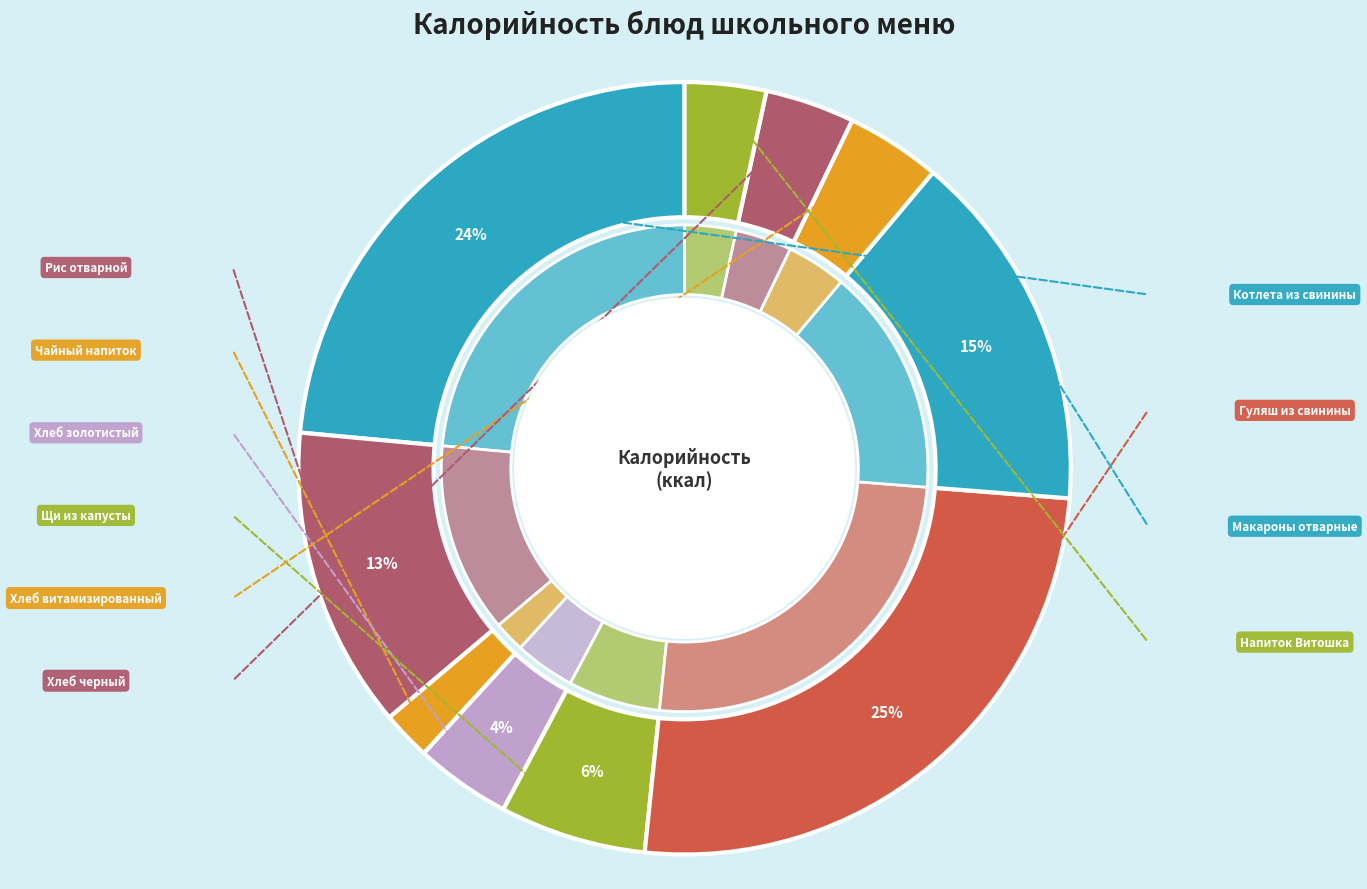

To the nearest percent, what is the difference between the largest and smallest slice percentages?

23%